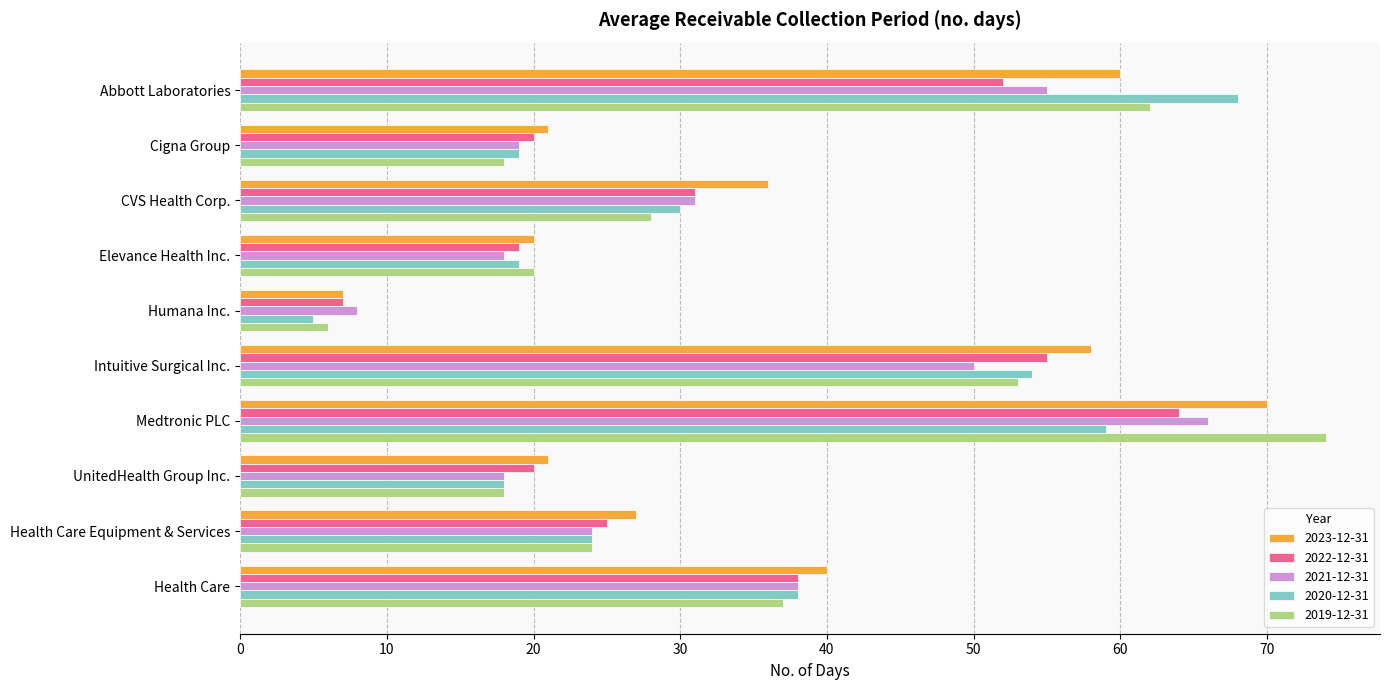

Between CVS Health Corp. and Medtronic PLC, which series saw the biggest shift?

2019-12-31